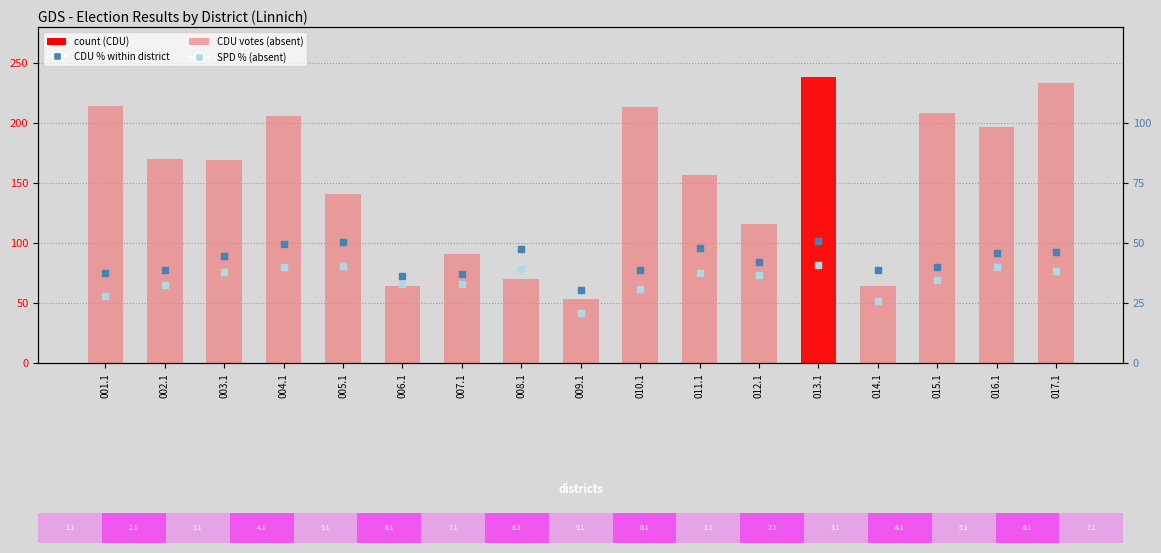

What is the total value across all series at 016.1?

282.8